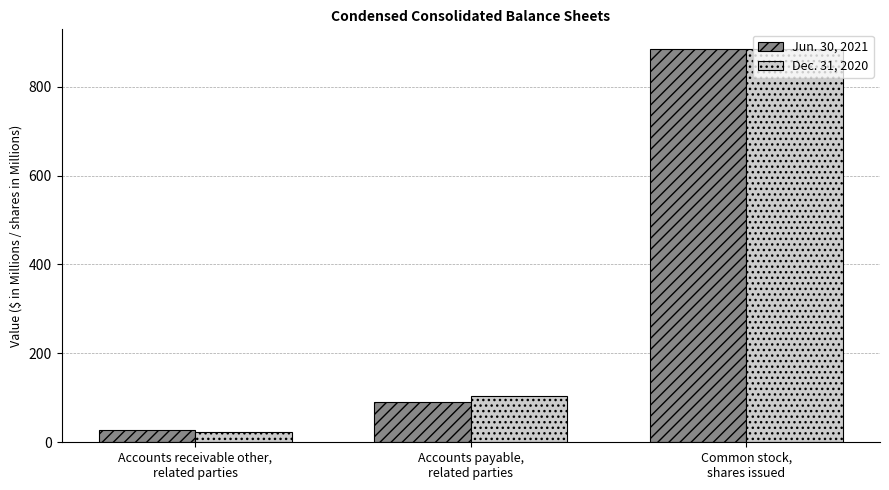

What is the sum of the Dec. 31, 2020 values at Common stock,
shares issued and Accounts payable,
related parties?

988.9